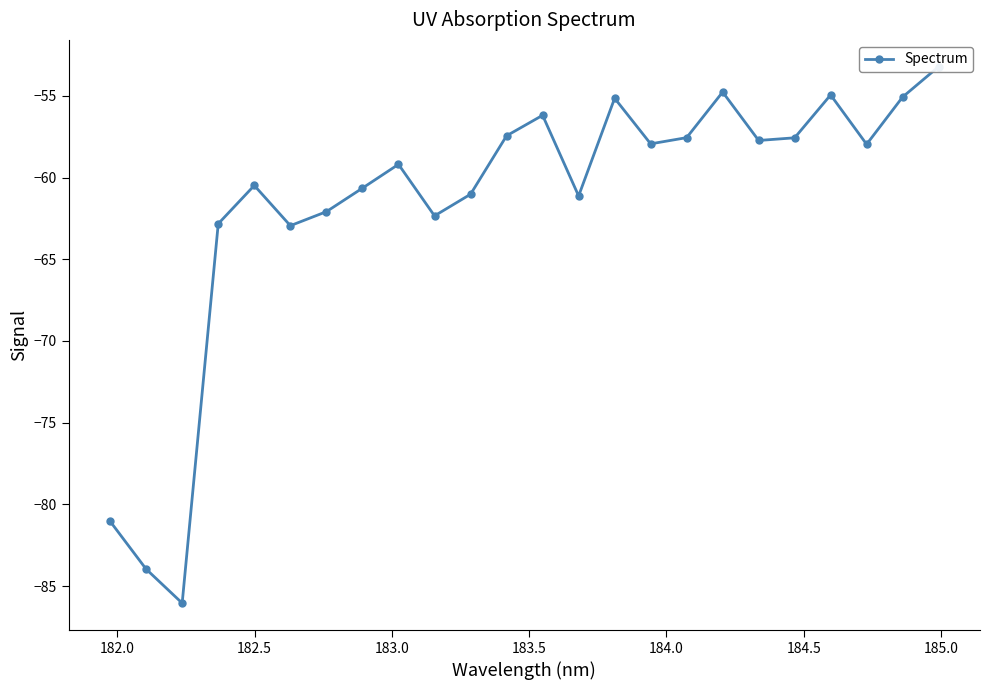

How many lines are shown in the chart?

1